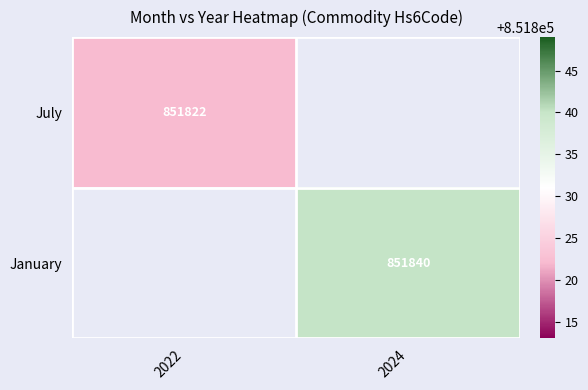

The January series shows 1227229 at 2024. True or false?

False